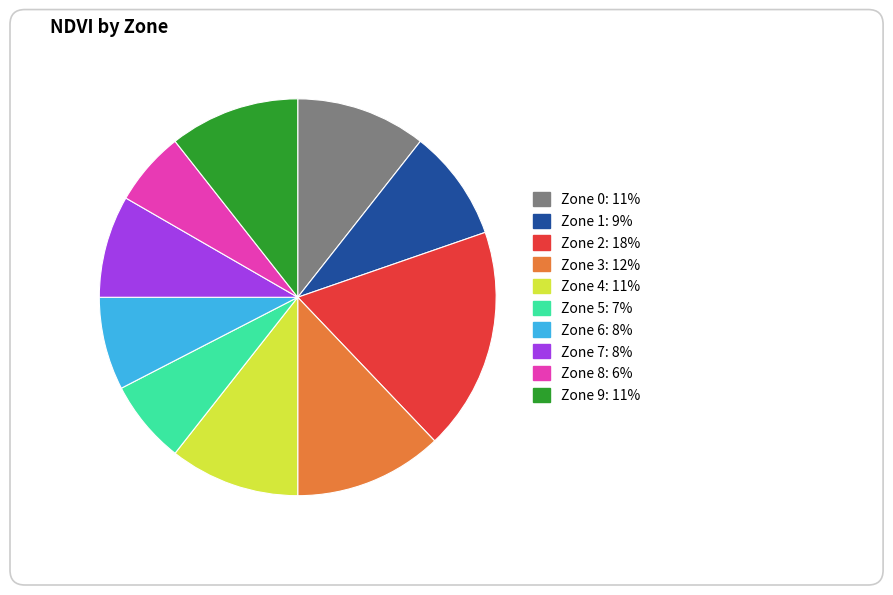

What is the smallest slice in the pie chart?

Zone 8